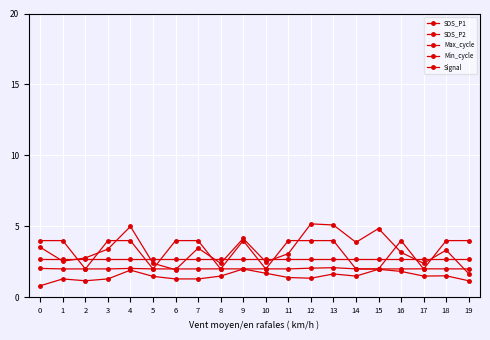

What is the total value across all series at 9?

14.9